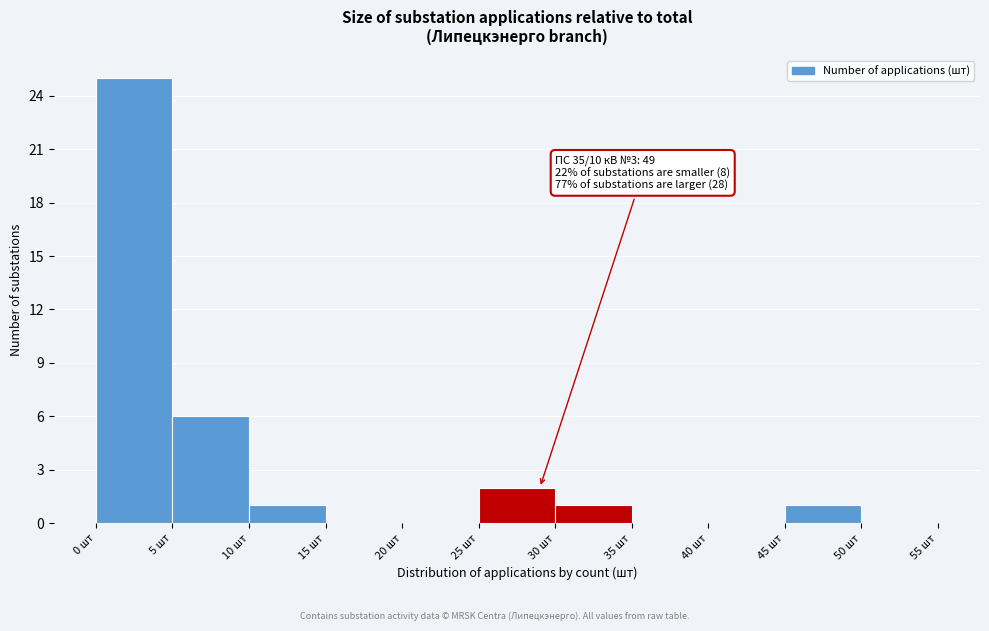

Over which range of the x-axis is the bar tallest?

0 to 5